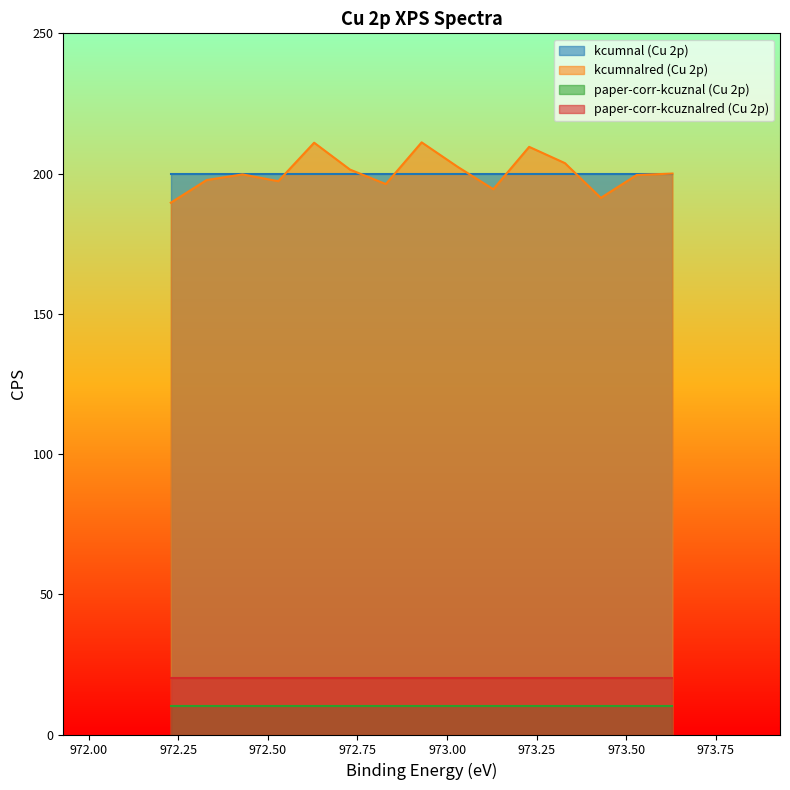

The value of kcumnalred (Cu 2p) at 972.629 is 211.0. True or false?

True